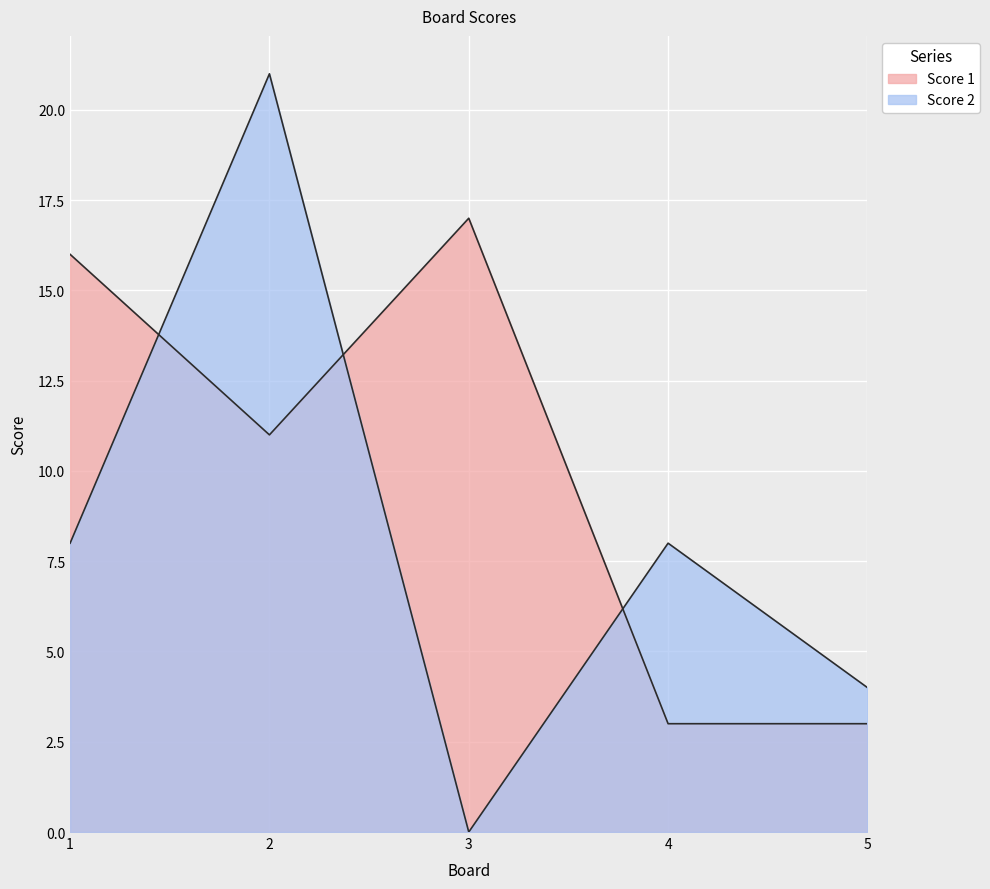

List the series in order of their peak value, highest first.

Score 2, Score 1